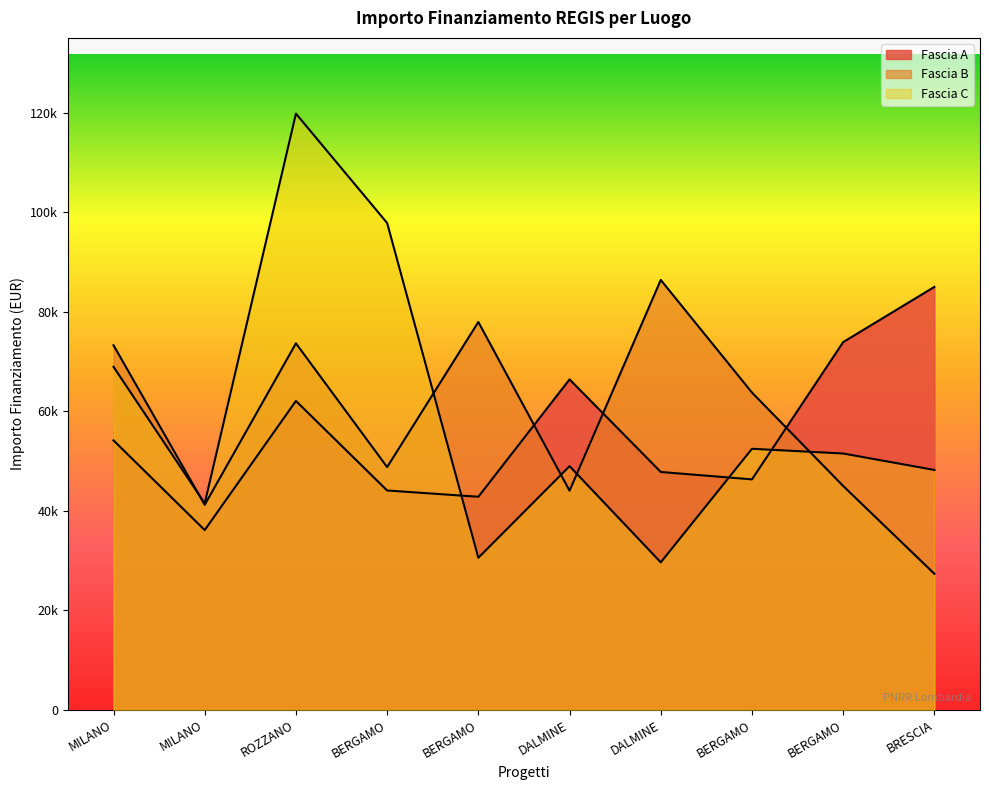

At which category does Fascia B reach its first local valley?

MILANO